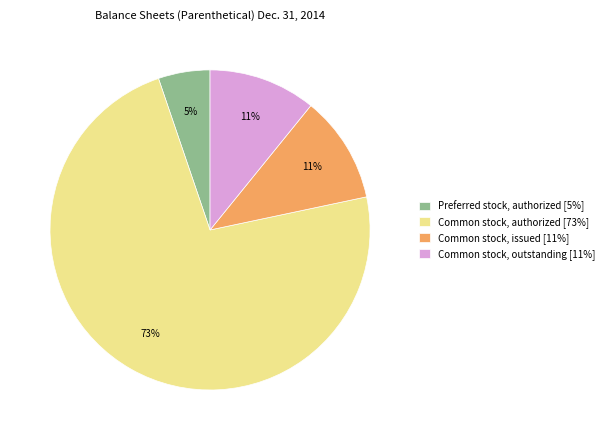

Is Common stock, authorized [73%] the majority of the pie?

Yes